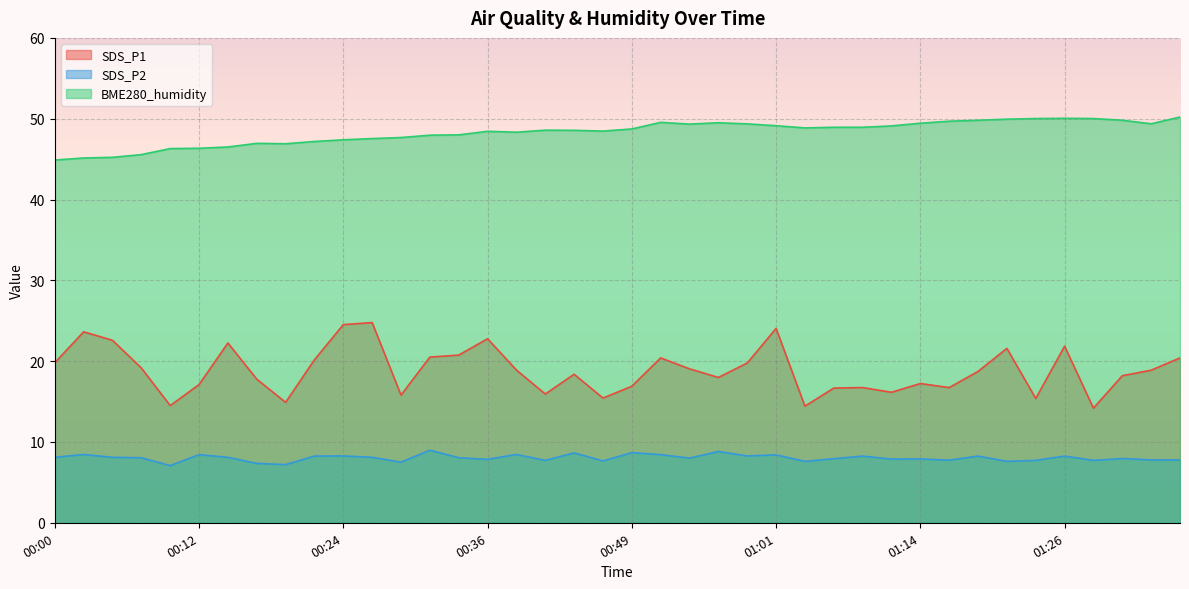

Is the value of SDS_P1 at 00:53 greater than the value of BME280_humidity at 01:36?

No